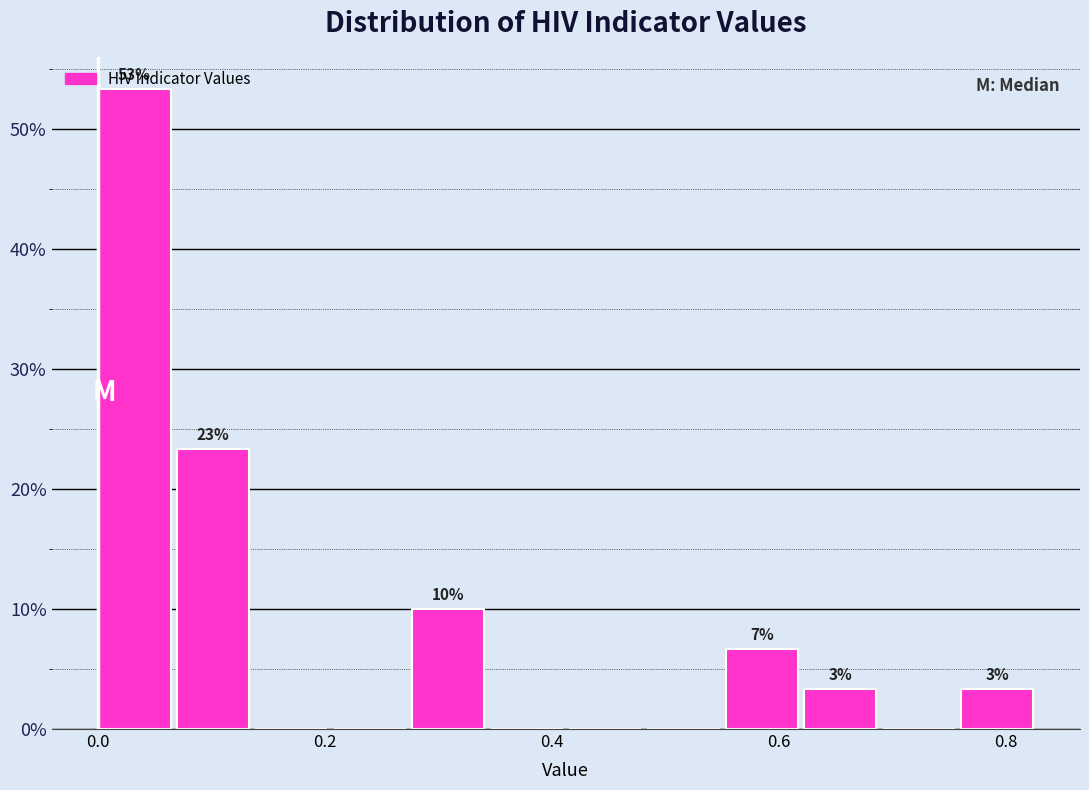

Around what value on the x-axis is the tallest bar? Give the approximate position of its centre, as read against the axis.

0.04